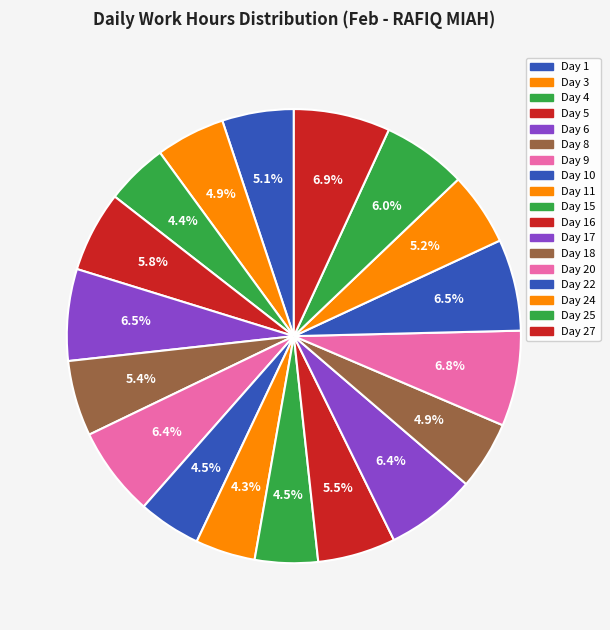

How many segments does this pie chart have?

18